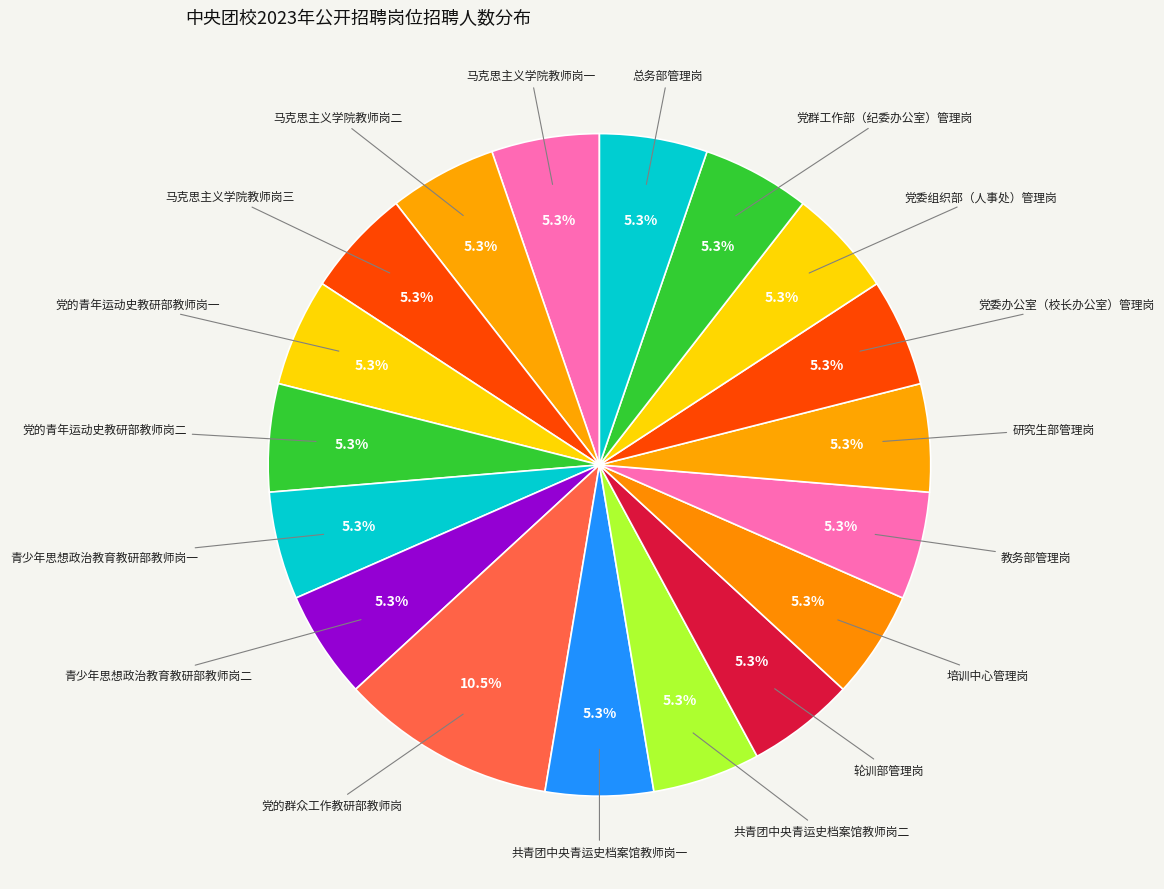

Which slice is the smallest?

马克思主义学院教师岗一